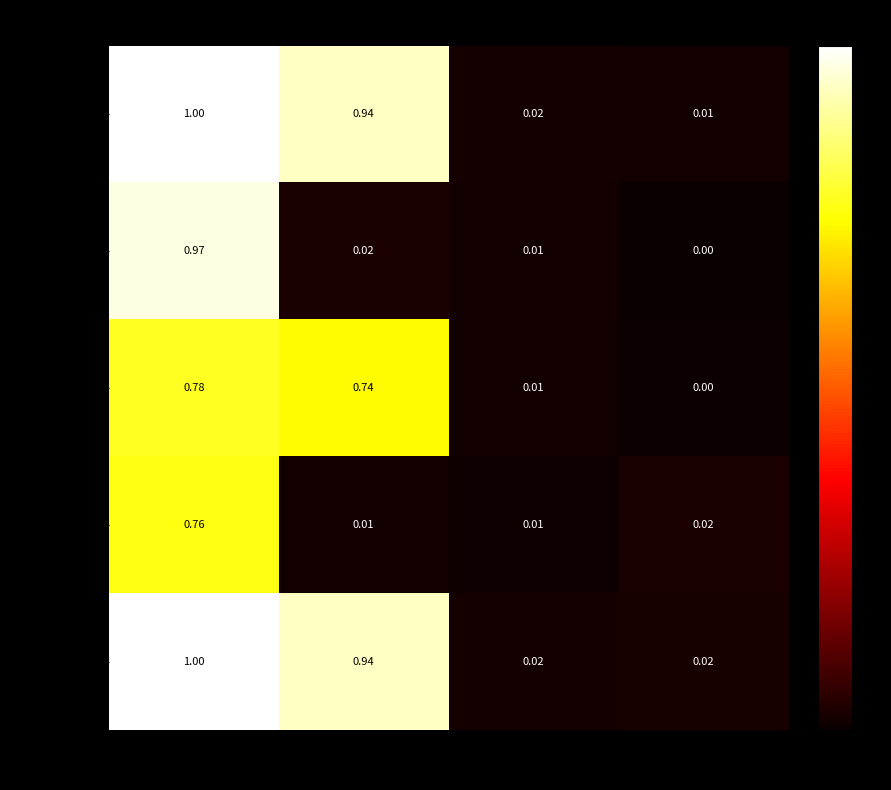

Rank the categories by Race Total value from highest to lowest.

Total/Both, White, Black/Other Races, Multi/Hispanic